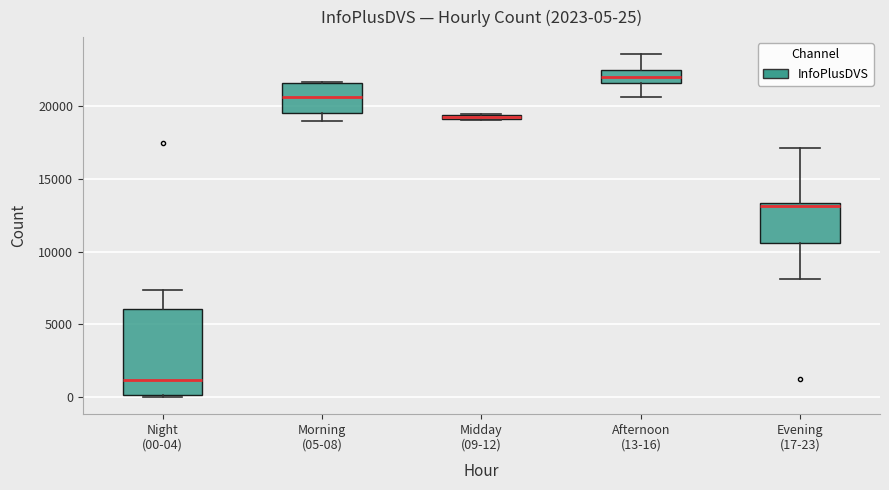

Which box has the highest median line?

Afternoon (13-16)